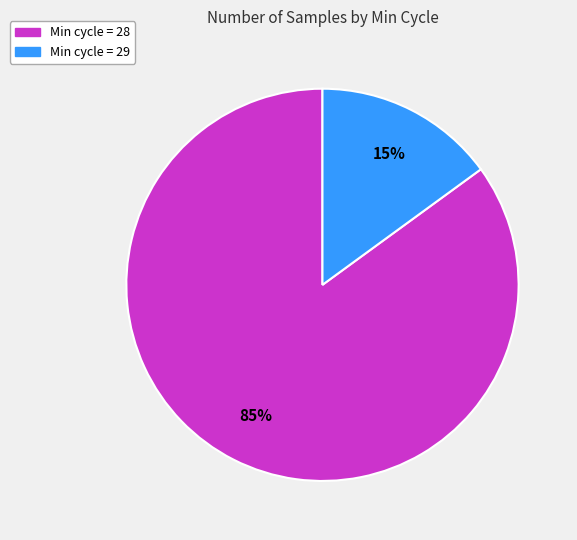

Is Min cycle = 28 the majority of the pie?

Yes